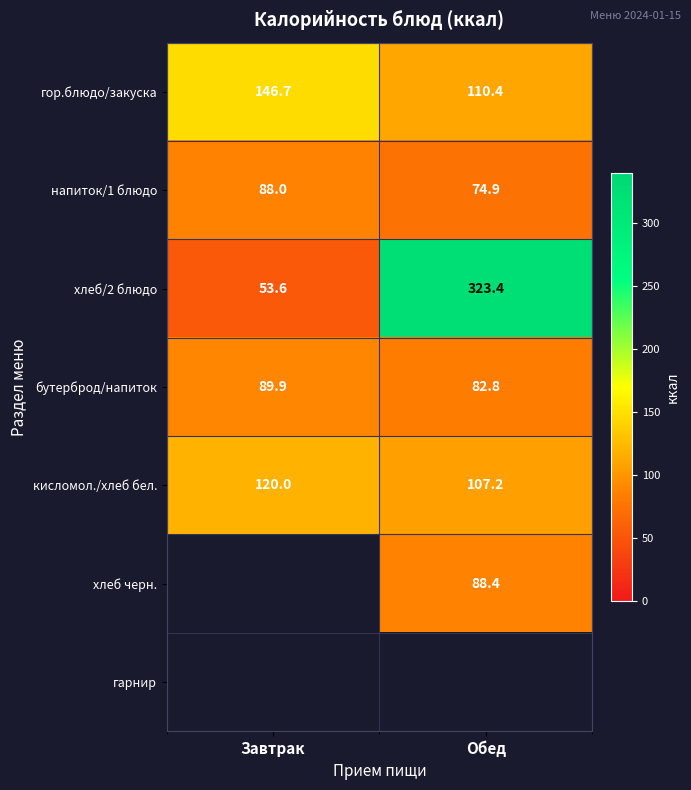

Rank the categories by напиток/1 блюдо value from highest to lowest.

Завтрак, Обед